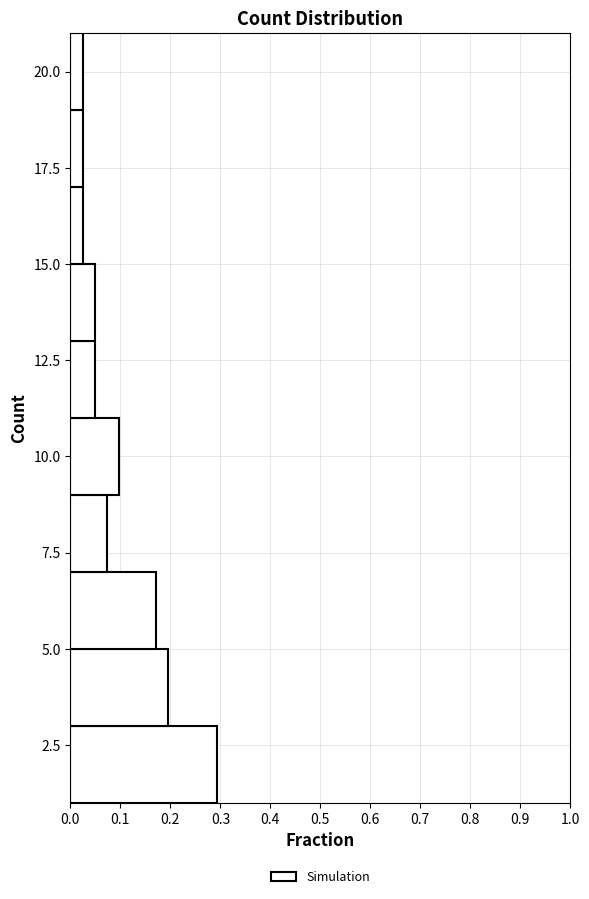

What is the length of the bar covering 9 to 11 on the y-axis? The values are not printed on the chart, so give them approximately, as read against the axis.

0.10